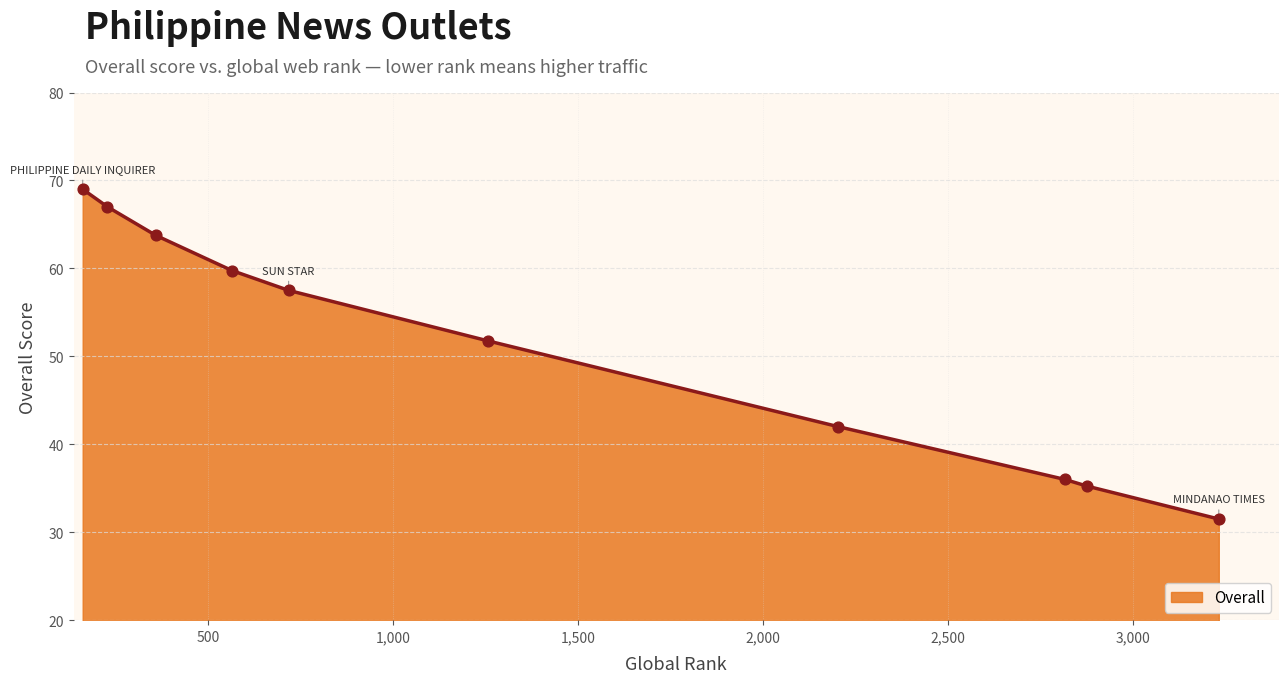

Approximately how many times larger is the value at 717 compared to 358?

0.9